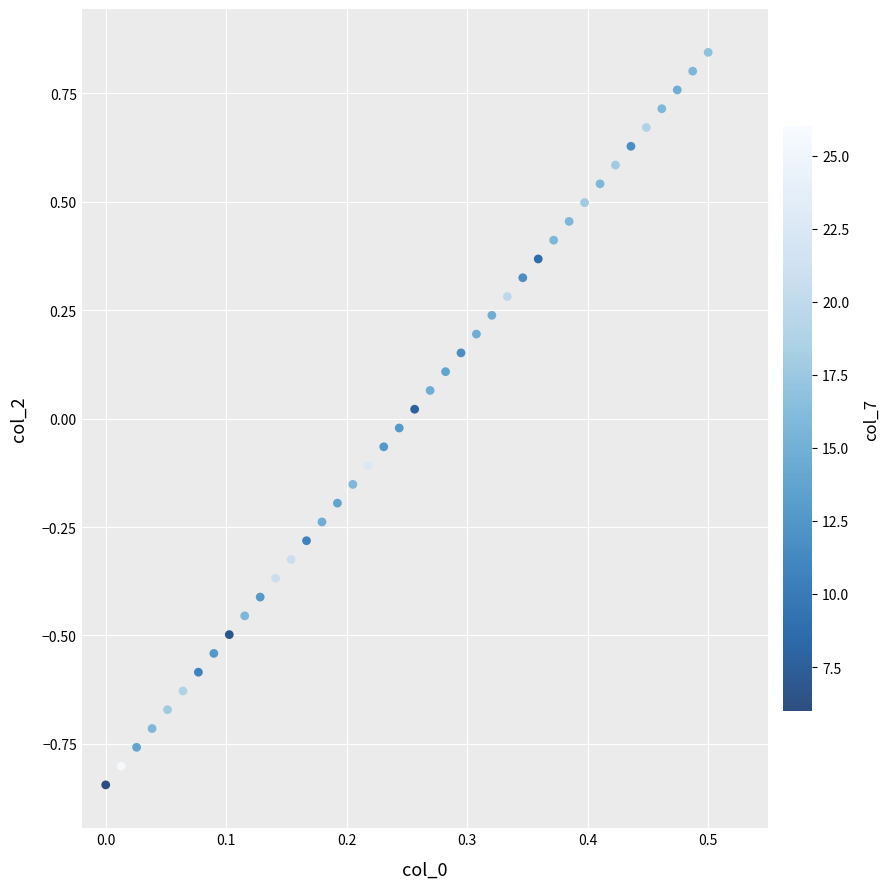

What is the range of Y values (max minus min)?

1.7